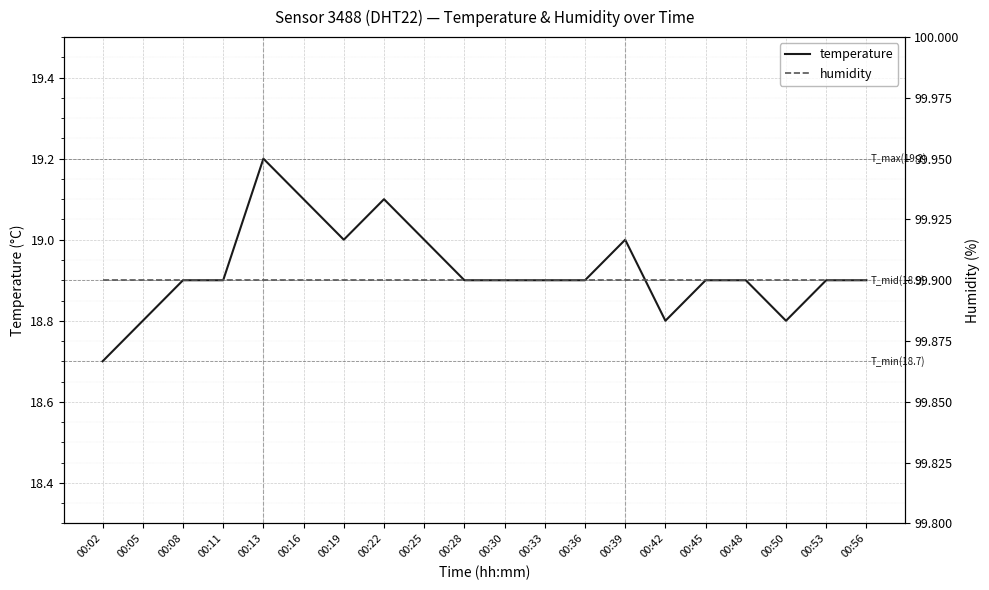

What is the smallest value displayed?

18.7